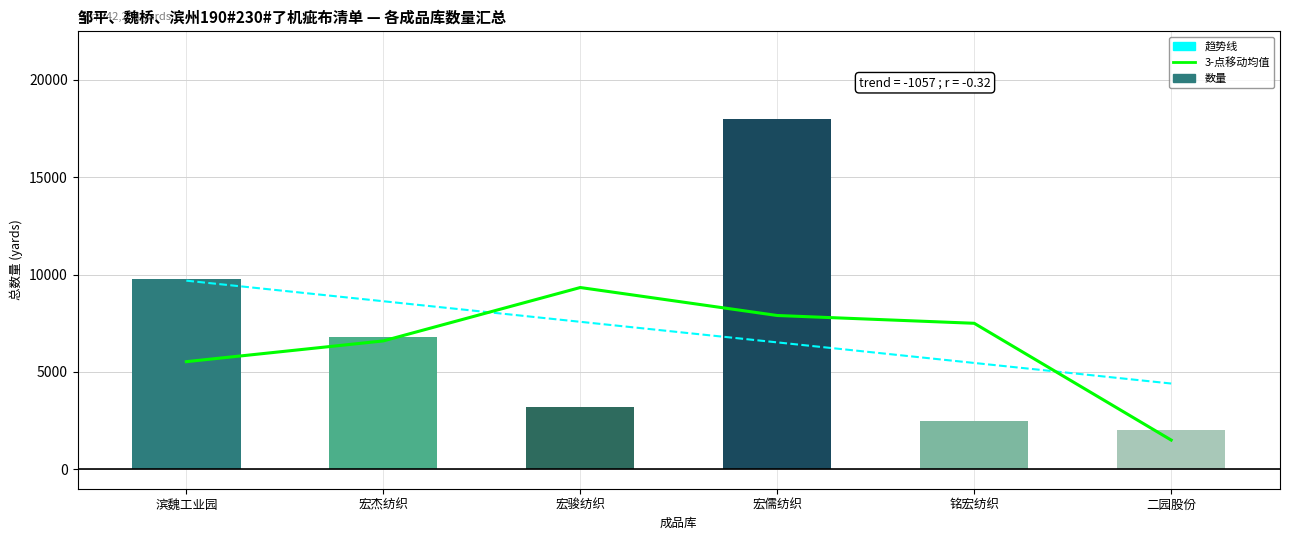

What is the greatest value displayed?

18000.0